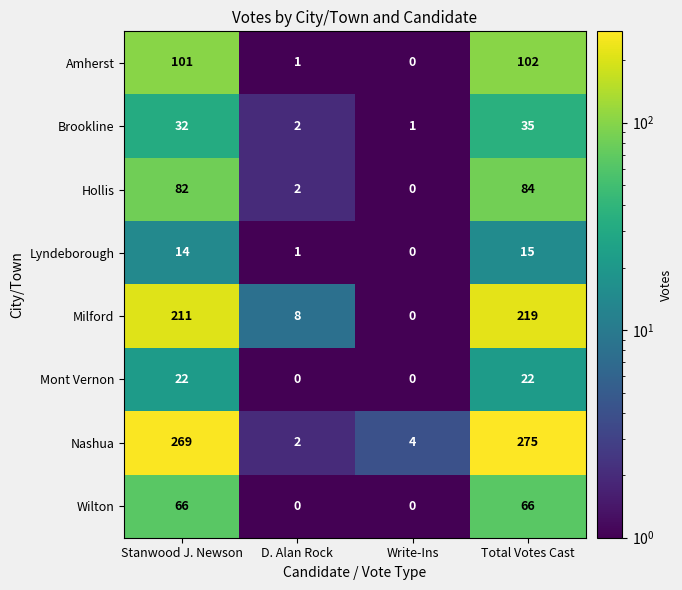

What is the difference between the Milford values at Stanwood J. Newson and Total Votes Cast?

8